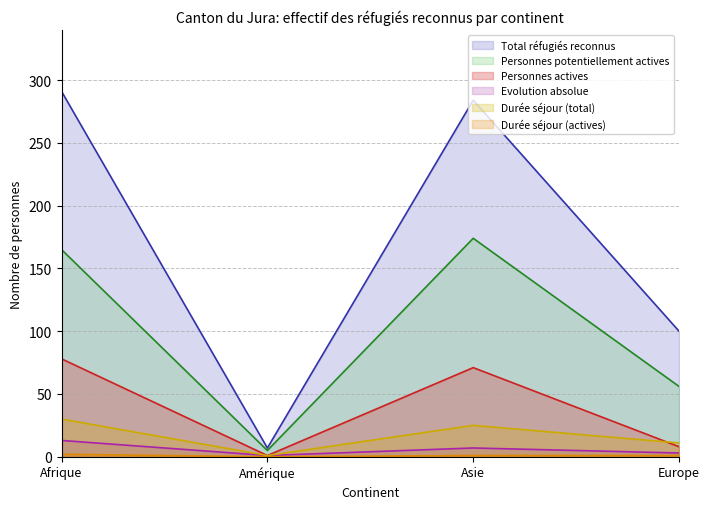

What is the spread (max minus min) of values at Asie?

283